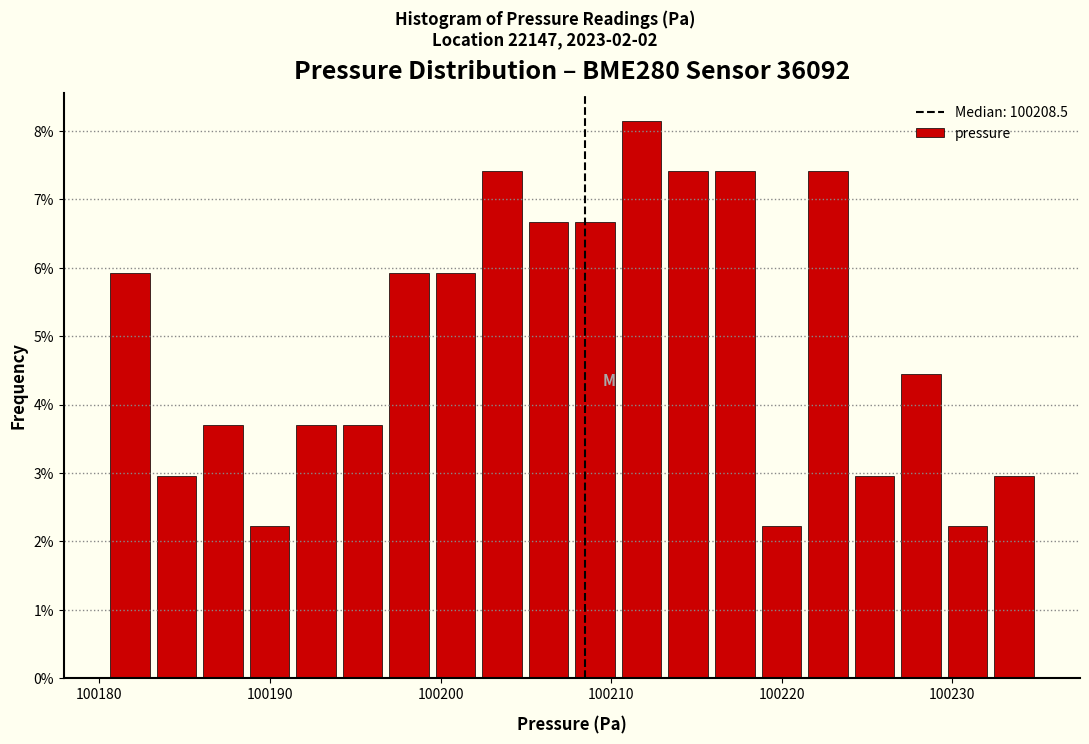

Around what value on the x-axis is the tallest bar? Give the approximate position of its centre, as read against the axis.

100212